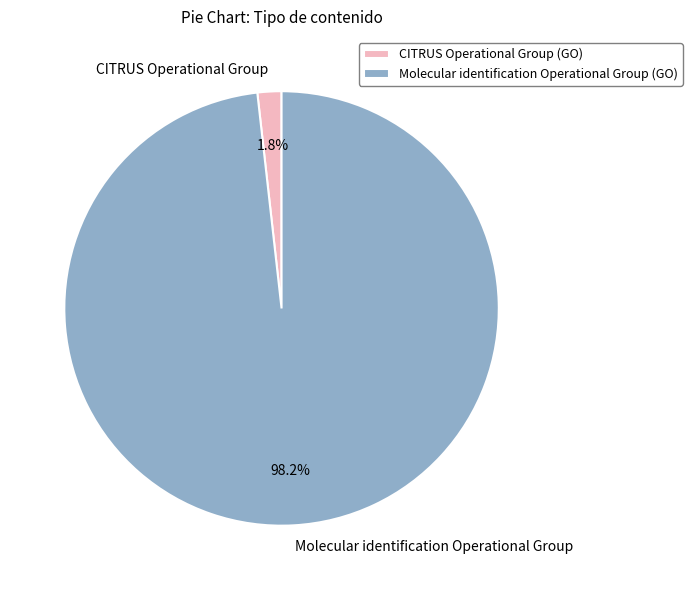

To the nearest percent, what percentage of the pie is CITRUS Operational Group?

2%